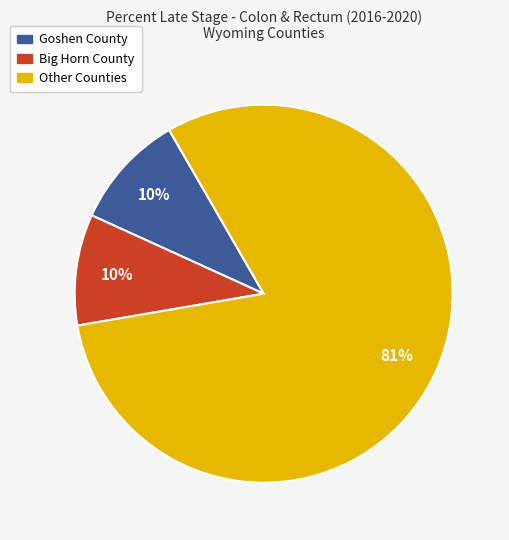

Does any single category account for the majority?

Yes